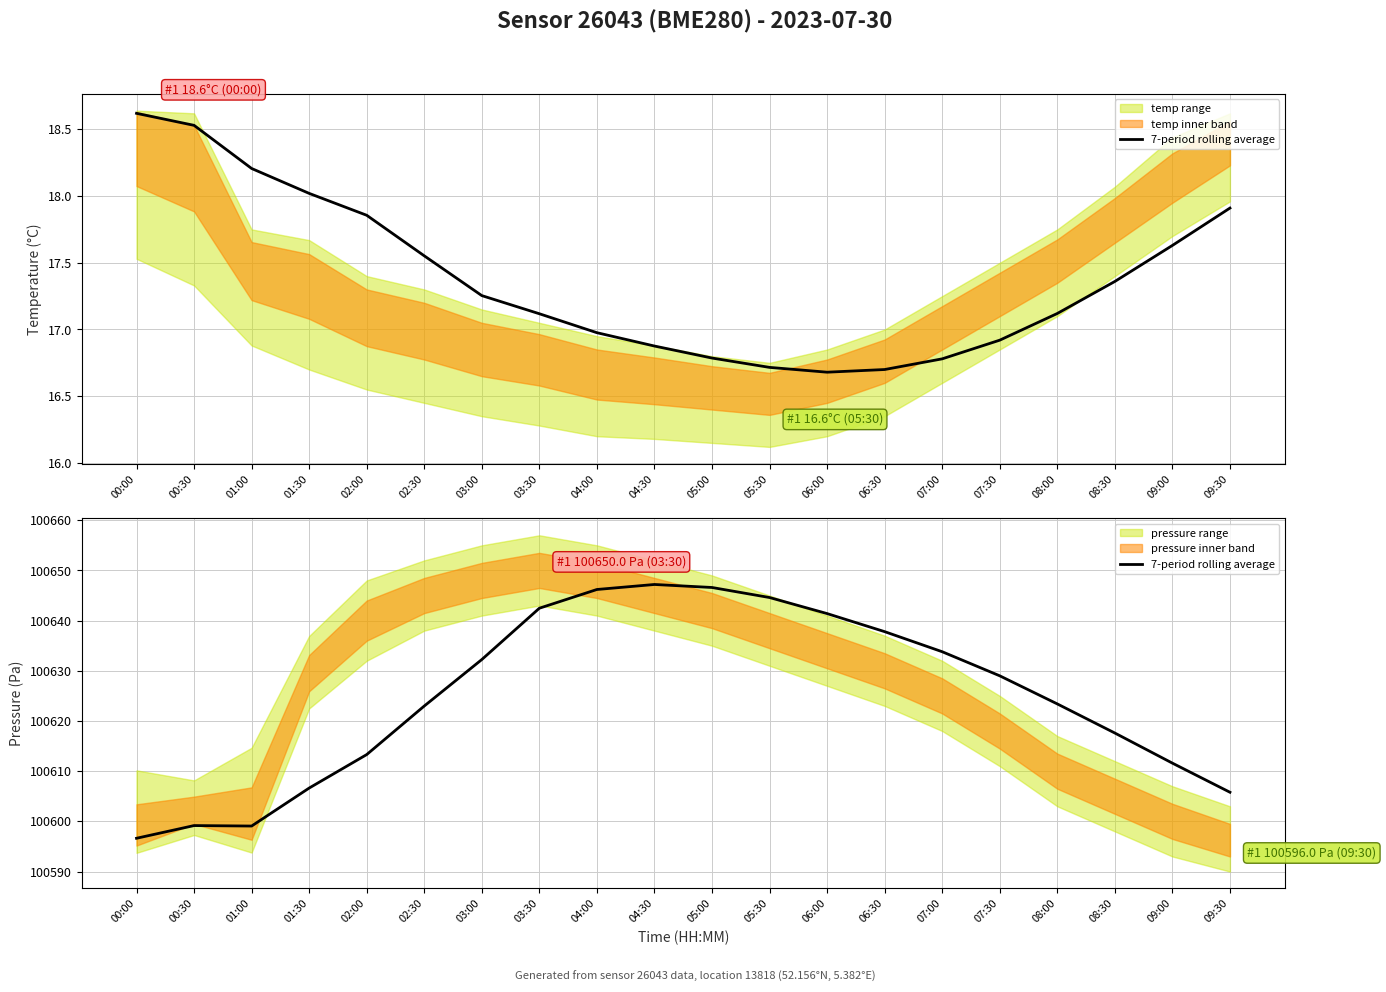

What is the maximum value shown in the chart?

100647.2